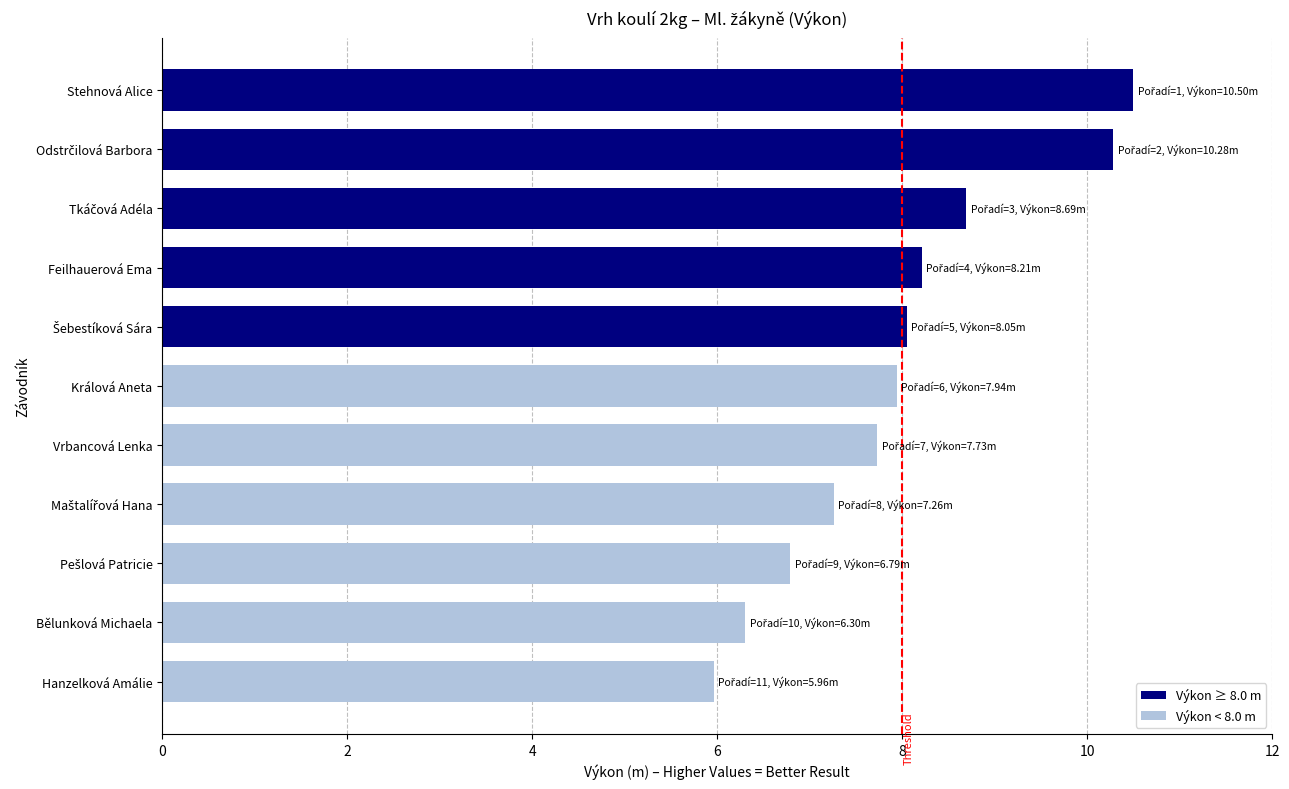

At which category does the chart reach its peak across all series?

Stehnová Alice